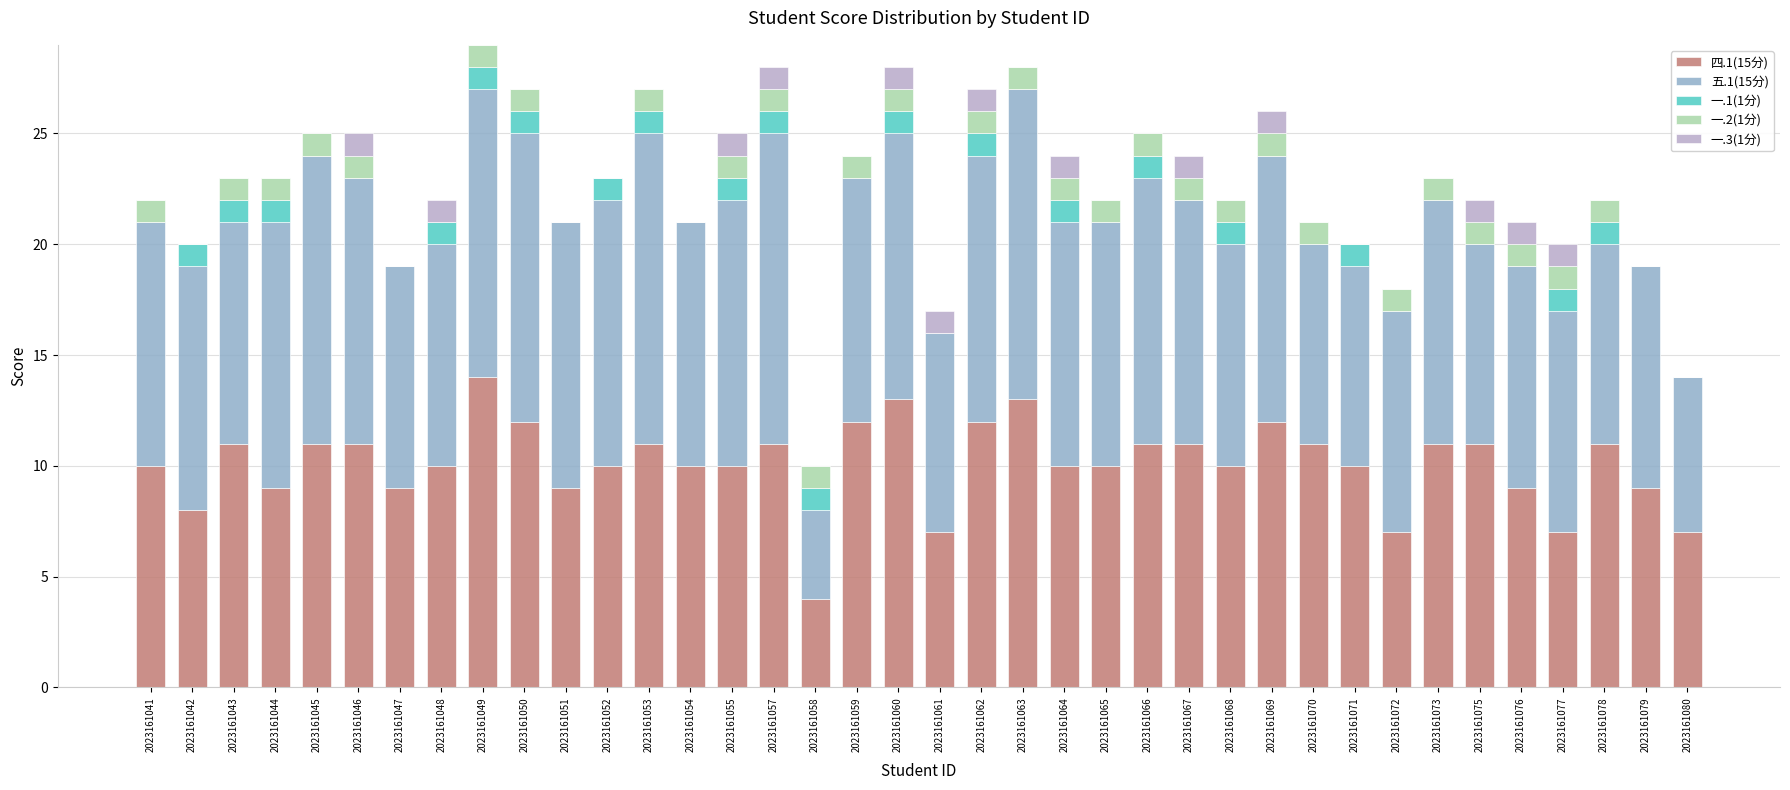

The 四.1(15分) series shows 10 at 2023161052. True or false?

True